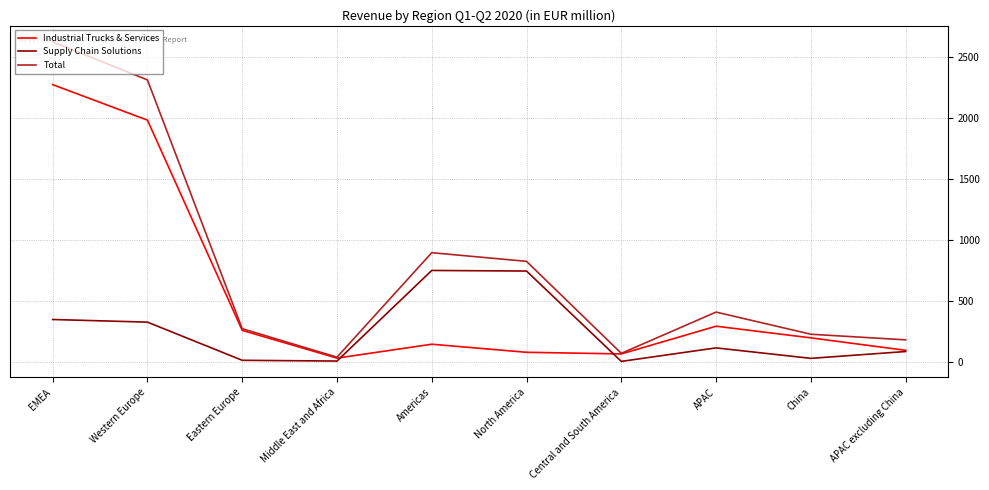

How many interior local valleys does the Total series have?

2